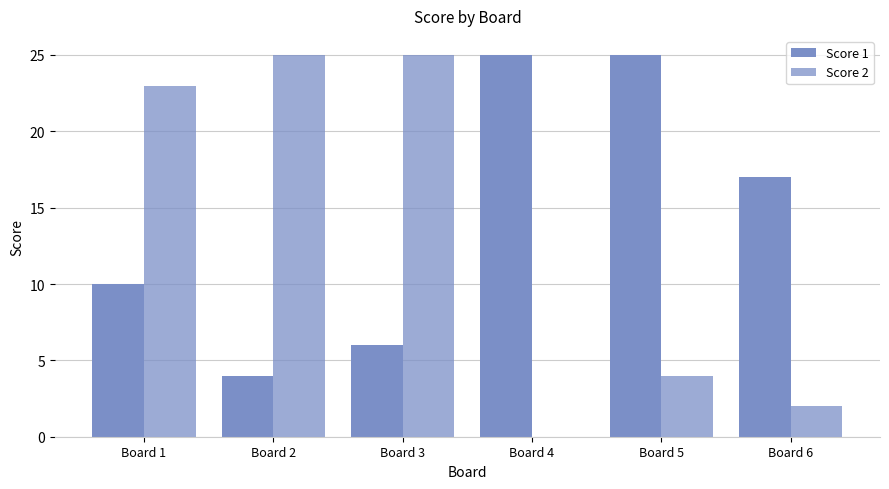

Which series has the widest spread of values?

Score 2